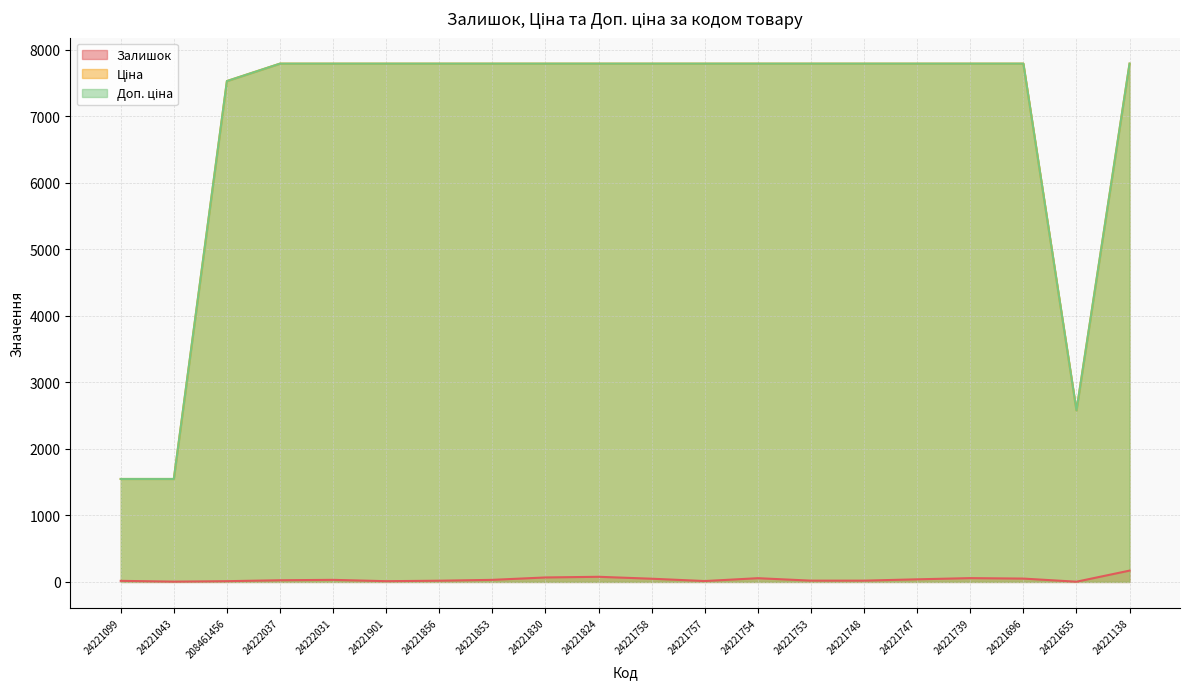

List the series in order of their peak value, lowest first.

Залишок, Ціна, Доп. ціна